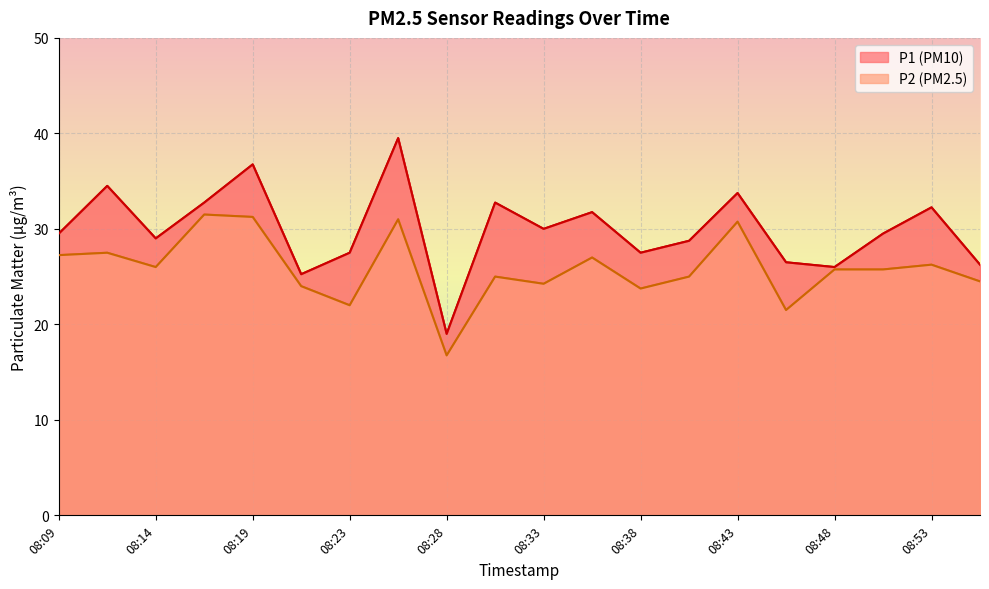

What is the difference between the P1 values at 08:48 and 08:11?

8.5